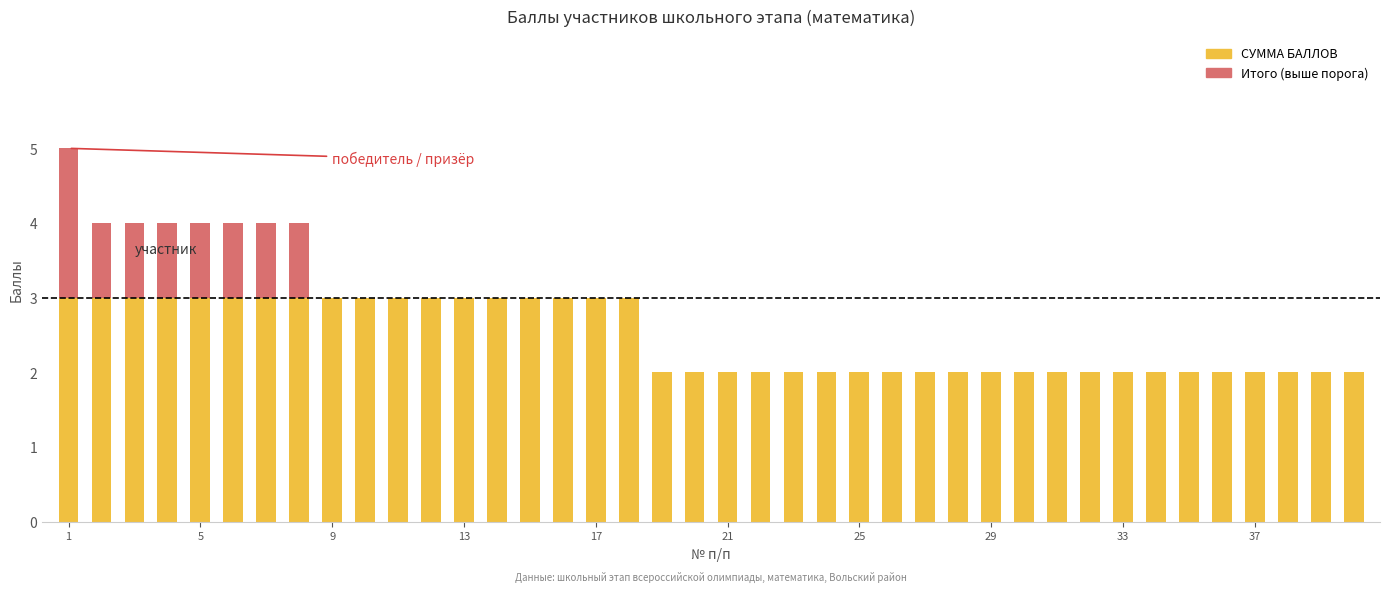

Between 12 and 17, which series saw the biggest shift?

СУММА БАЛЛОВ